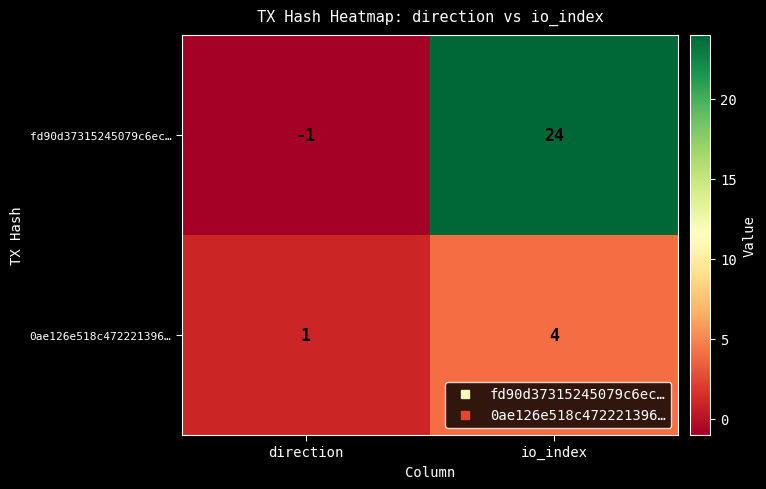

How many distinct data groups are displayed?

2